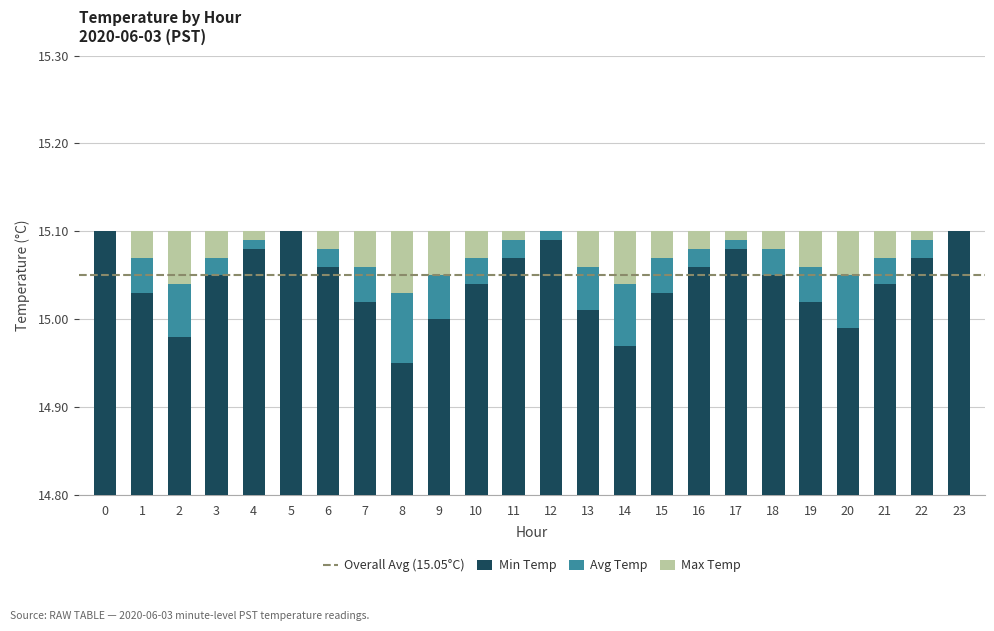

Which has a higher value, 4 or 17?

4